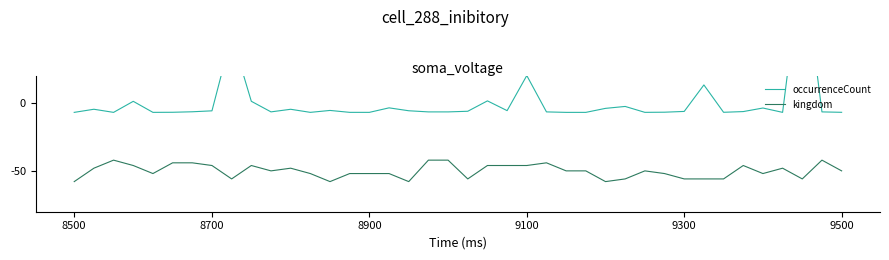

What are all the series names shown in the legend?

occurrenceCount, kingdom